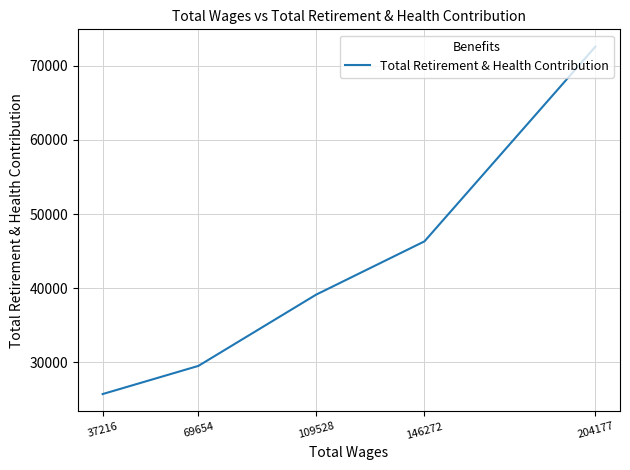

Rank the categories by value from highest to lowest.

204177, 146272, 109528, 69654, 37216